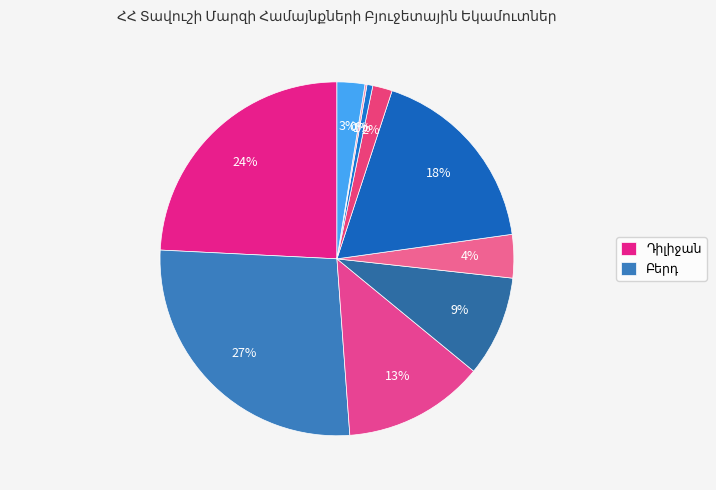

How many segments does this pie chart have?

10